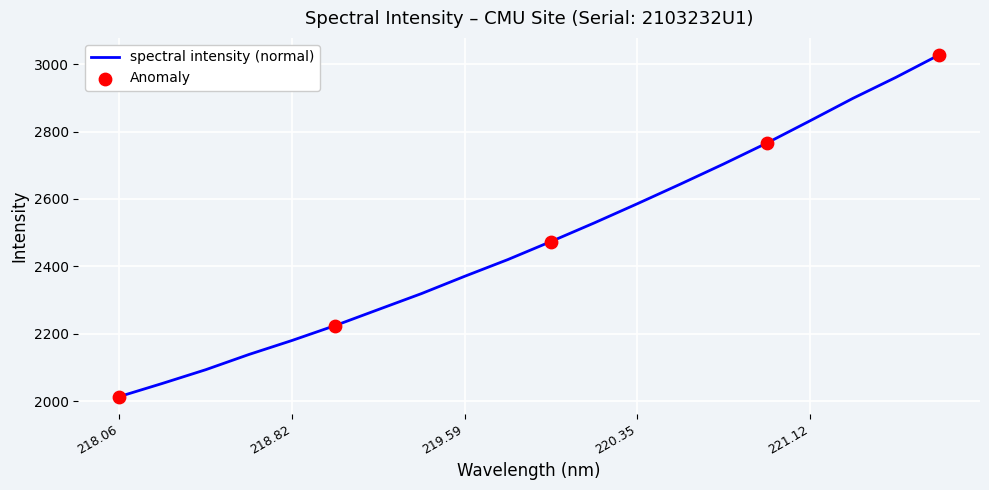

What is the minimum value shown in the chart?

2013.9